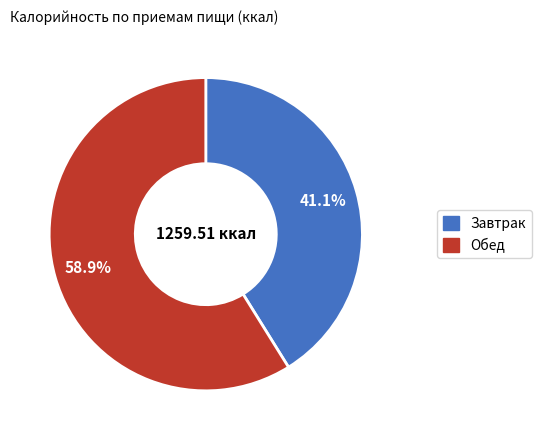

Is there any slice that represents more than half of the pie?

Yes